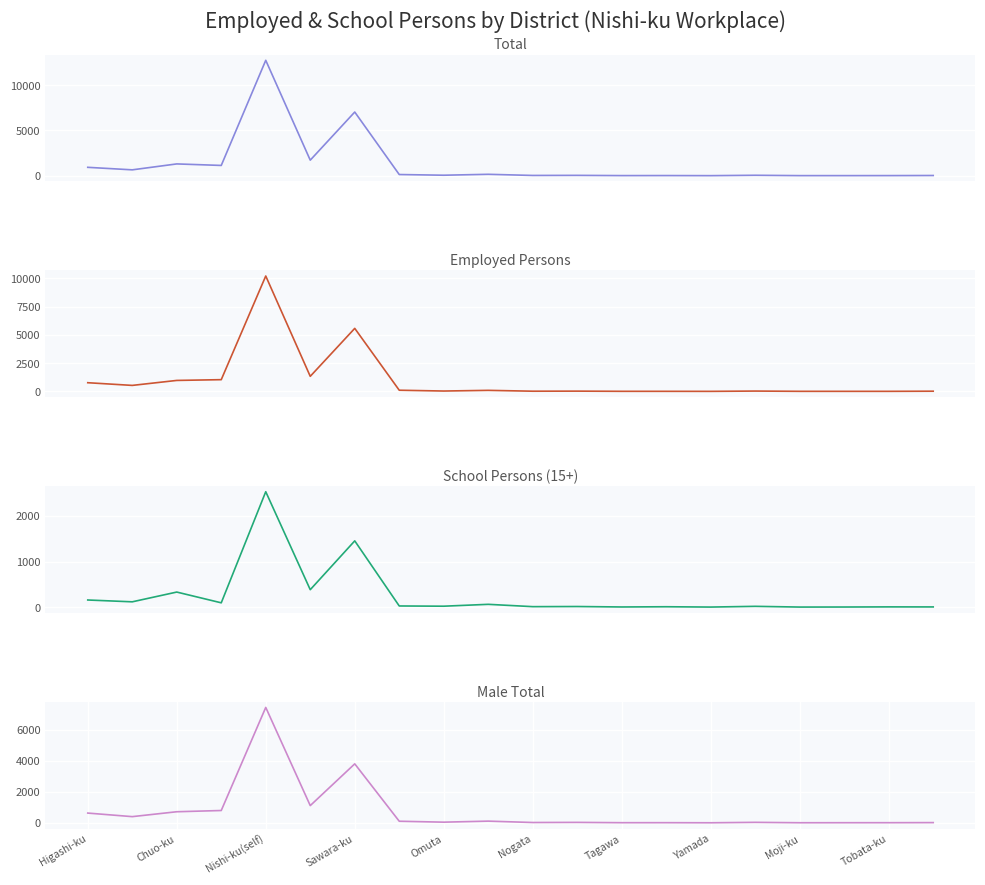

Reading right to left, transcribe all the data shown in this chart.

Total: 20	9	6	6	45	3	13	9	35	26	152	51	127	7028	1714	12740	1131	1299	645	923
Employed Persons: 16	4	4	5	28	2	5	6	22	16	91	31	102	5575	1332	10209	1037	969	529	767
School Persons (15+): 4	5	2	1	17	1	8	3	13	10	61	20	25	1453	382	2531	94	330	116	156
Male Total: 13	7	6	4	30	2	8	7	27	19	108	41	101	3807	1111	7452	794	714	398	628